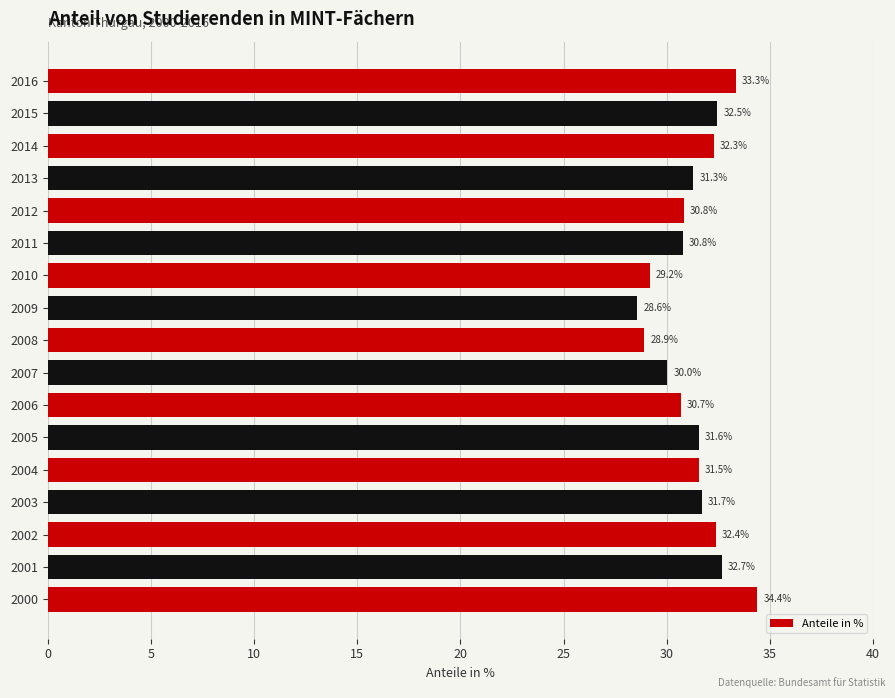

Reading top to bottom, extract all data points from this chart.

33.3	32.5	32.3	31.3	30.8	30.8	29.2	28.6	28.9	30.0	30.7	31.6	31.5	31.7	32.4	32.7	34.4